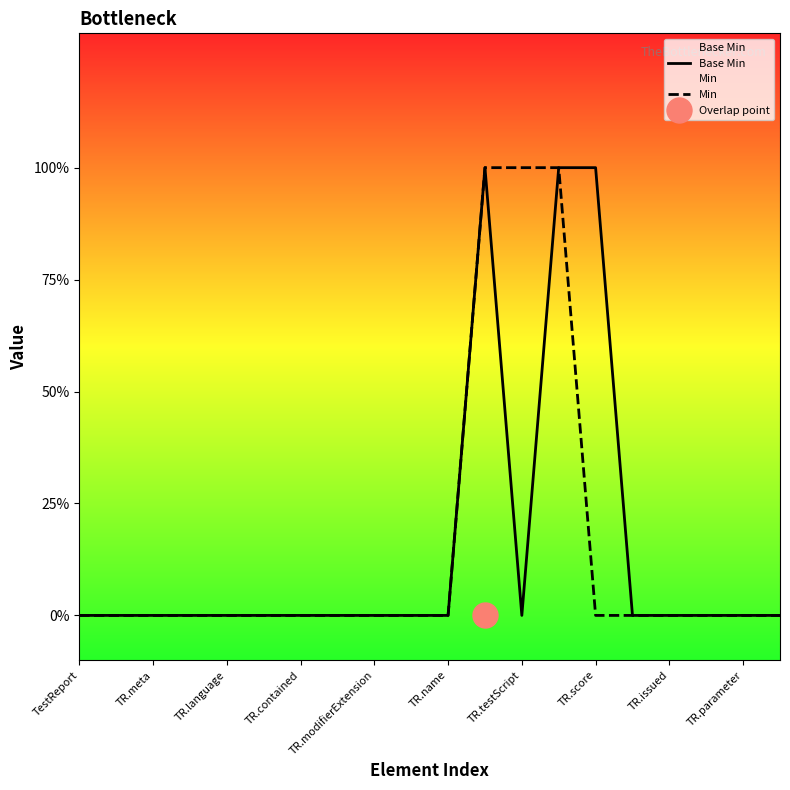

How many positive values does the Min series have?

3